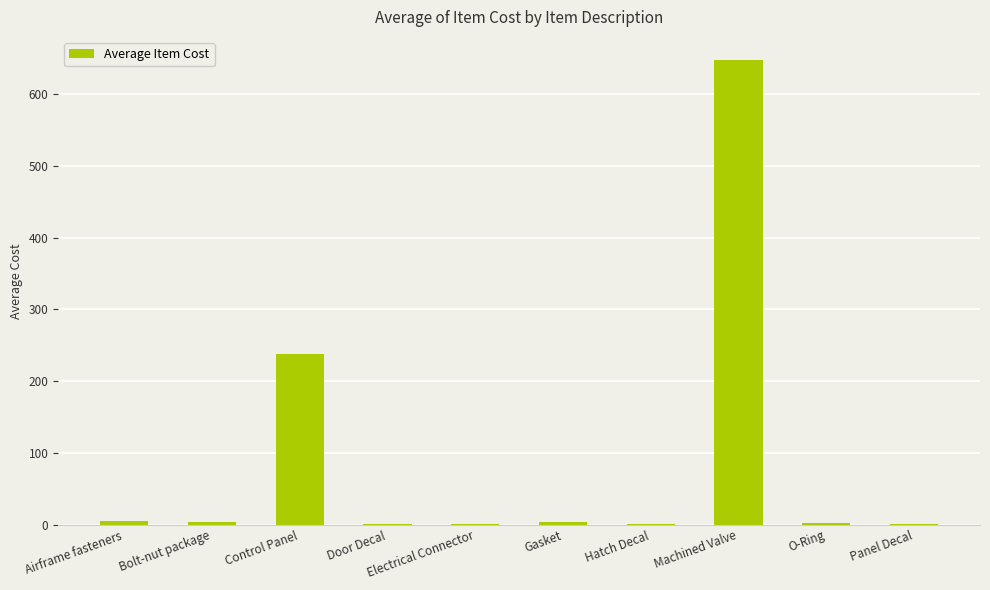

What is the sum of all values?

903.3